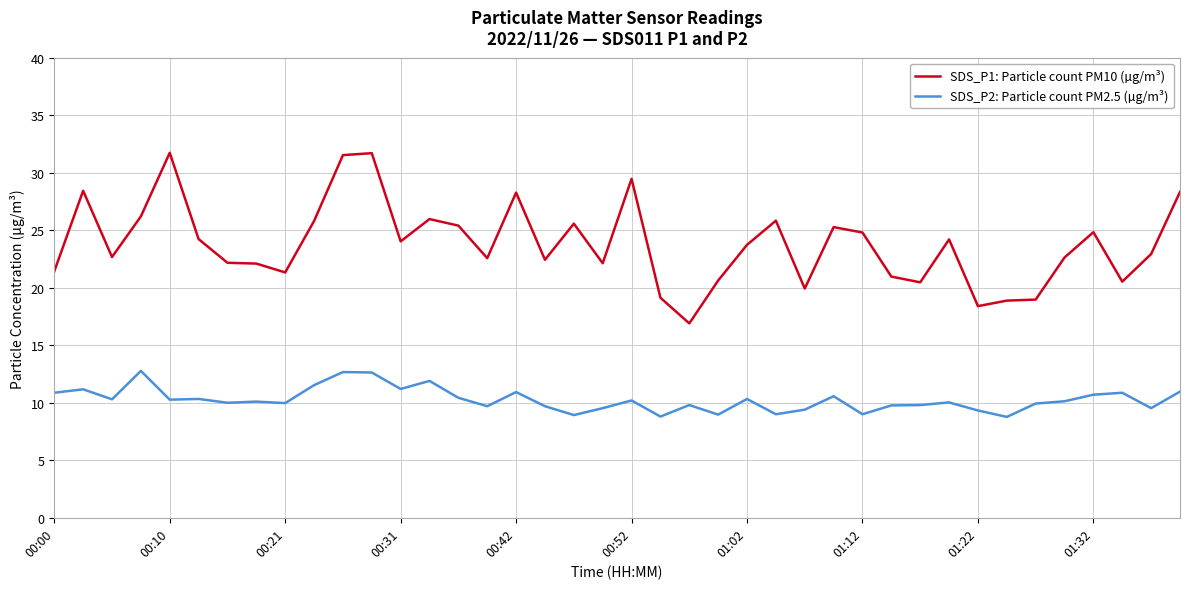

Rank the series by their average value, from highest to lowest.

SDS_P1: Particle count PM10 (µg/m³), SDS_P2: Particle count PM2.5 (µg/m³)